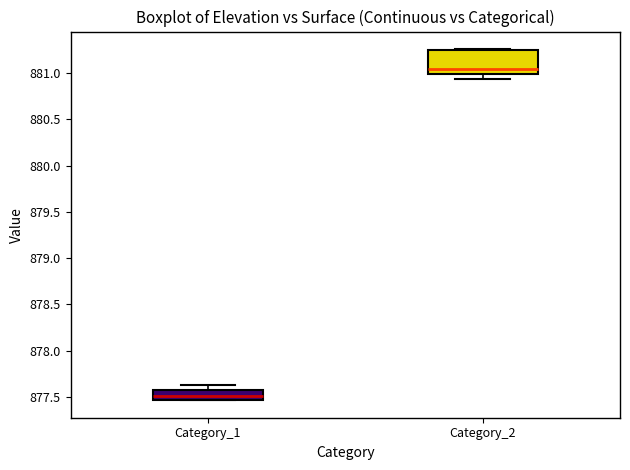

Reading left to right, transcribe this box plot: for each box, give where its median line is, the range the box spans, and where its two whiskers end, as read against the y-axis. The values are not printed on the chart, so give them approximately, as read against the axis.

Category_1: median 877.50, box 877.45 to 877.55, whiskers 877.45 to 877.60
Category_2: median 881.05, box 881.00 to 881.25, whiskers 880.95 to 881.25